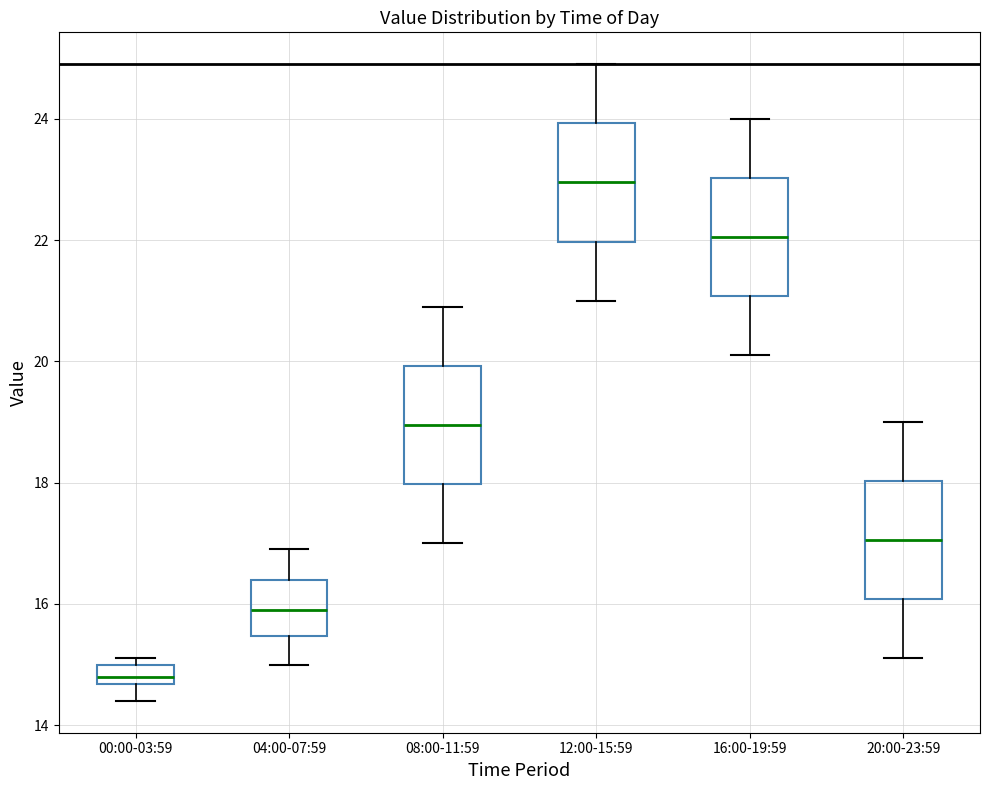

Reading left to right, transcribe this box plot: for each box, give where its median line is, the range the box spans, and where its two whiskers end, as read against the y-axis. The values are not printed on the chart, so give them approximately, as read against the axis.

00:00-03:59: median 14.8, box 14.6 to 15.0, whiskers 14.4 to 15.2
04:00-07:59: median 16.0, box 15.4 to 16.4, whiskers 15.0 to 17.0
08:00-11:59: median 19.0, box 18.0 to 20.0, whiskers 17.0 to 21.0
12:00-15:59: median 23.0, box 22.0 to 24.0, whiskers 21.0 to 25.0
16:00-19:59: median 22.0, box 21.0 to 23.0, whiskers 20.2 to 24.0
20:00-23:59: median 17.0, box 16.0 to 18.0, whiskers 15.2 to 19.0